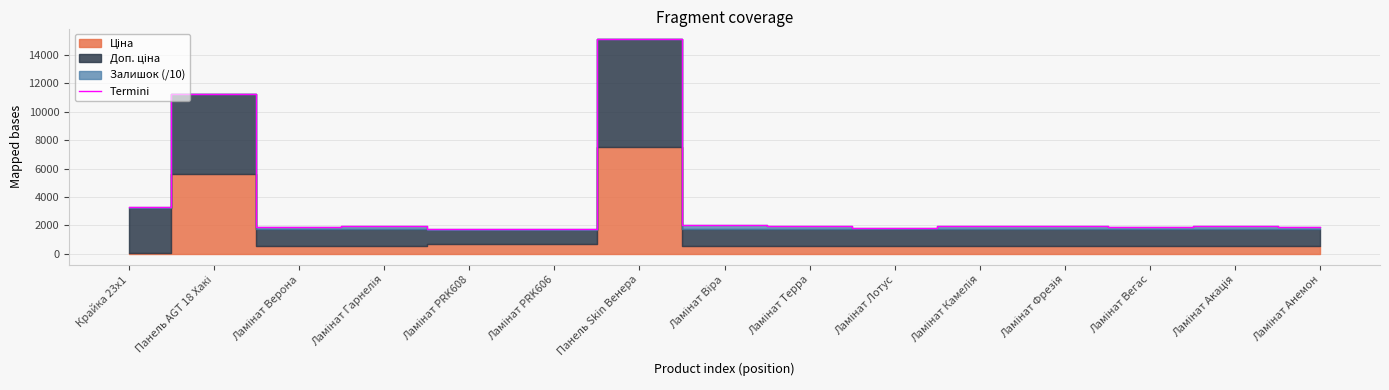

What is the maximum value shown in the chart?

15095.7